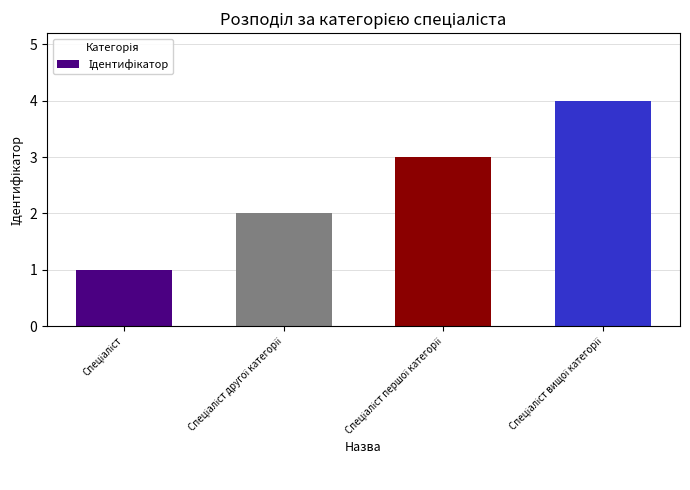

What is the difference between the maximum and minimum values?

3